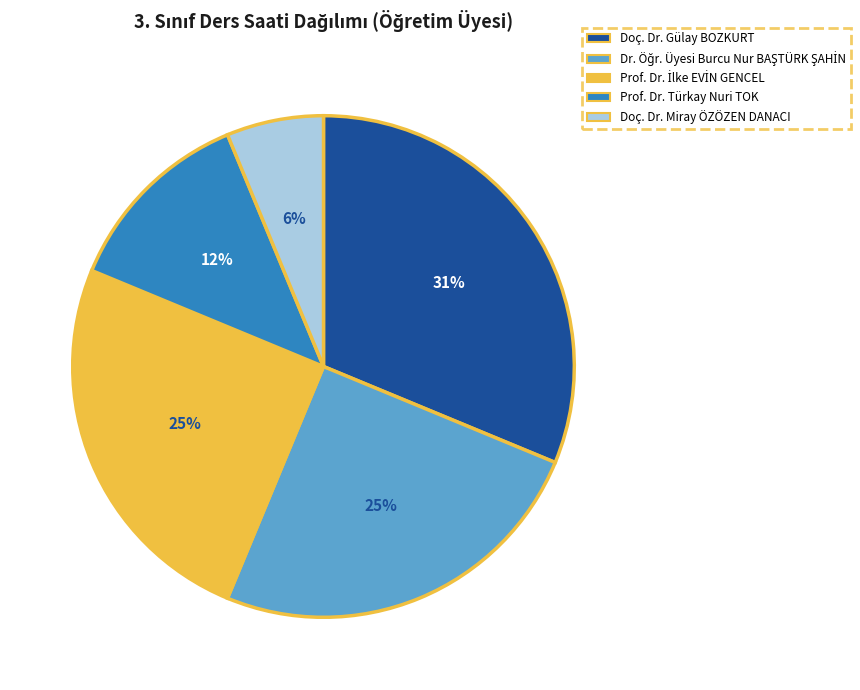

Is it true that Doç. Dr. Gülay BOZKURT is 45% of the pie?

False